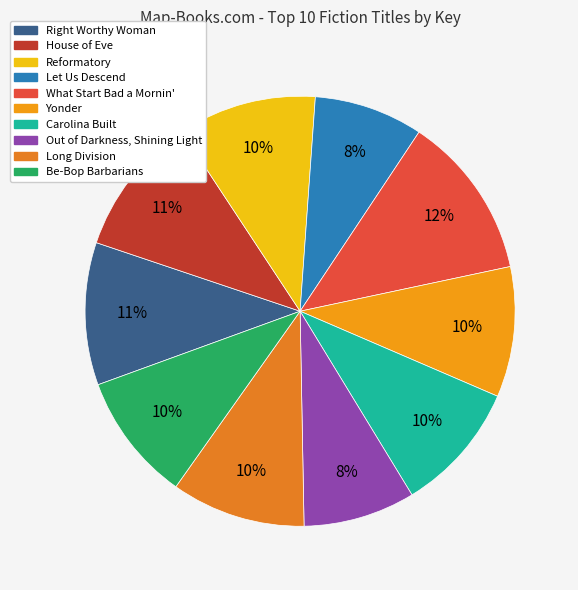

To the nearest percent, what is the difference between the largest and smallest slice percentages?

4%